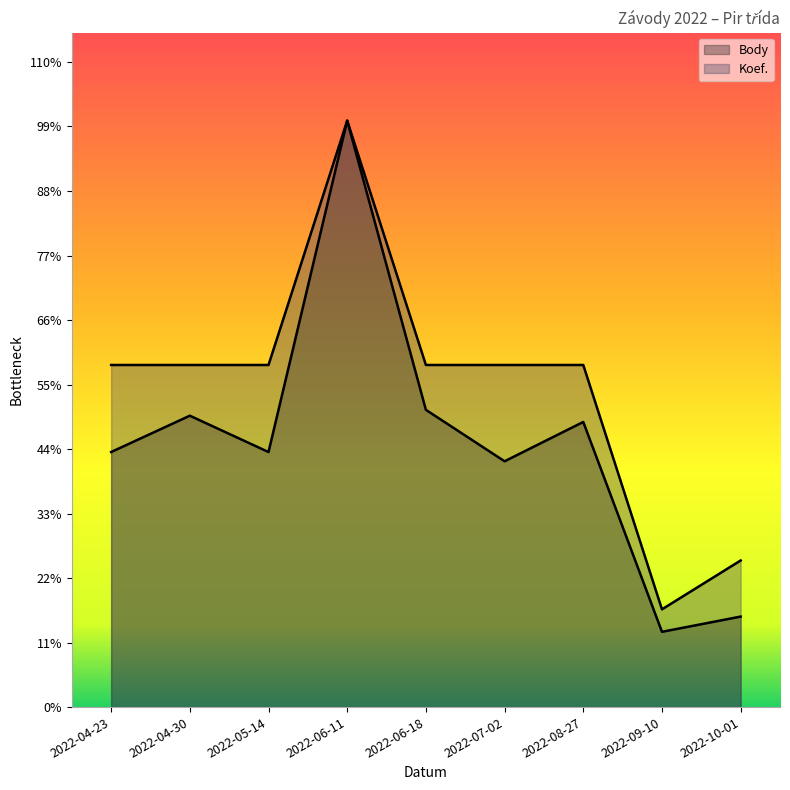

Where is Body nearest to the value 10374?

2022-06-18